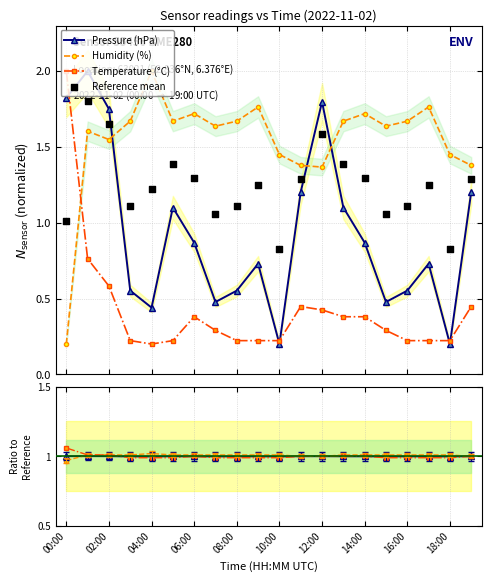

Is the value of humidity at 00:00 greater than the value of pressure at 08:00?

No